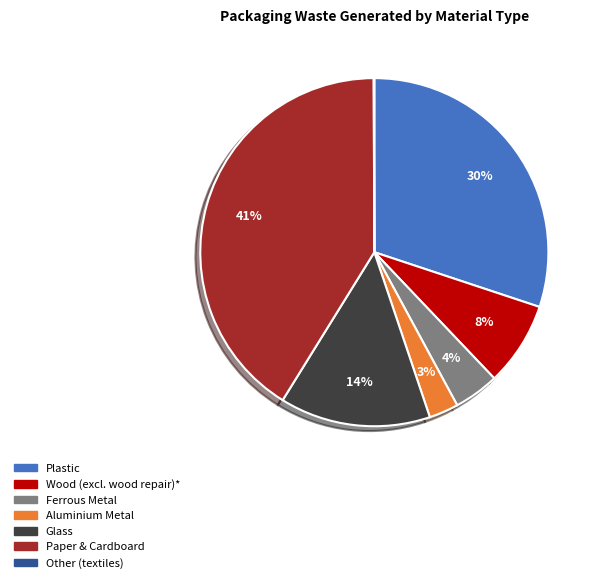

Is Glass the majority of the pie?

No